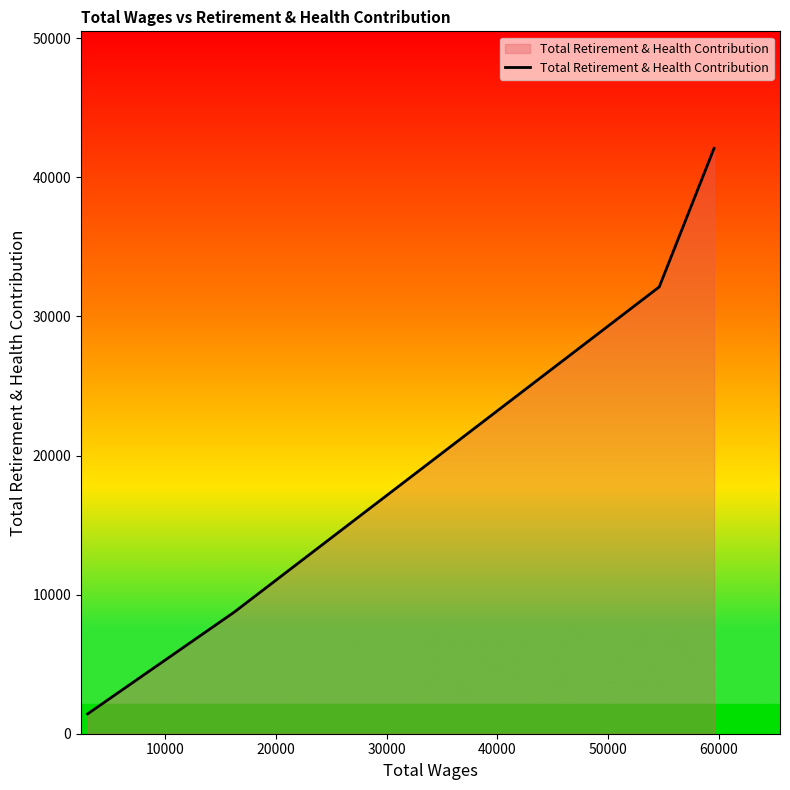

How many values are below 32122?

2